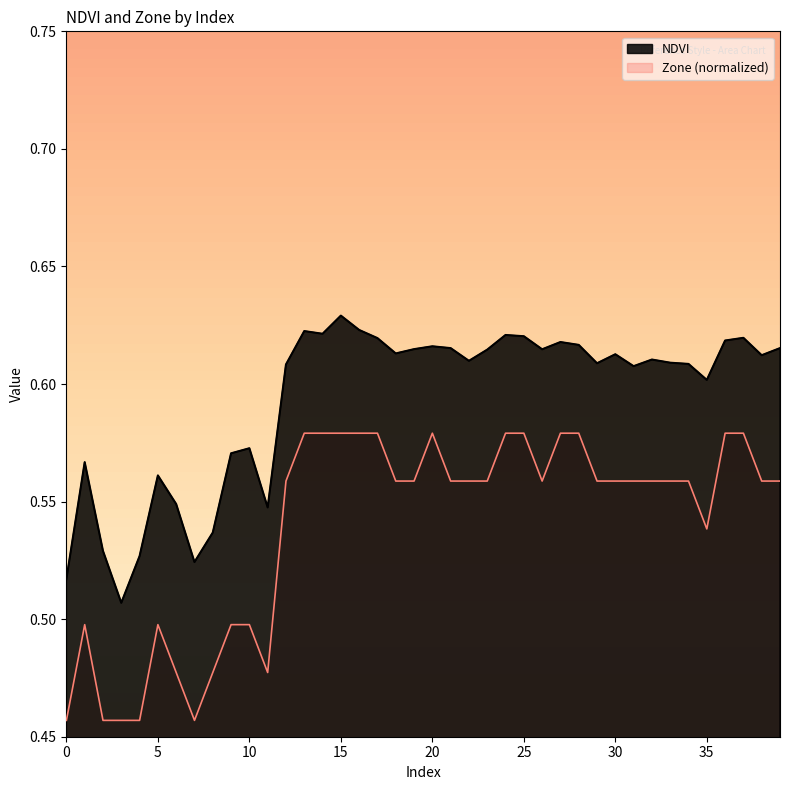

What is the difference between the highest and lowest values at 26?

0.1